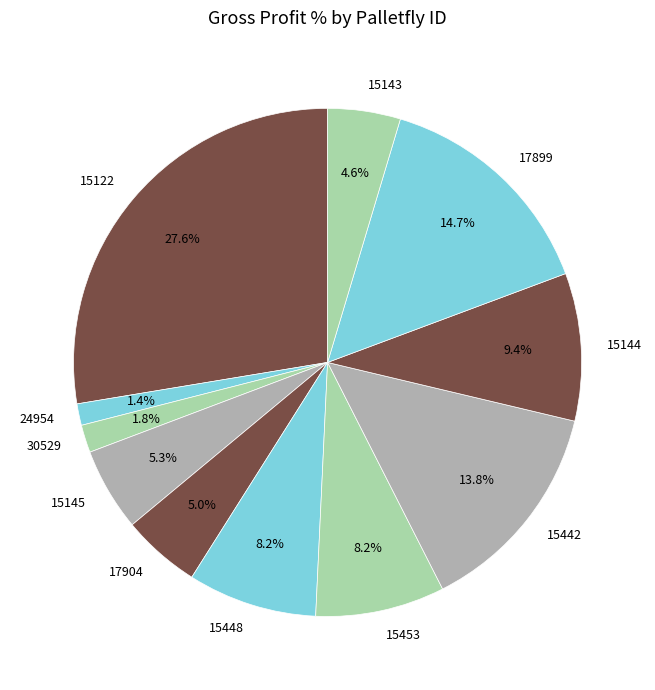

To the nearest percent, what portion does 17904 represent?

5%